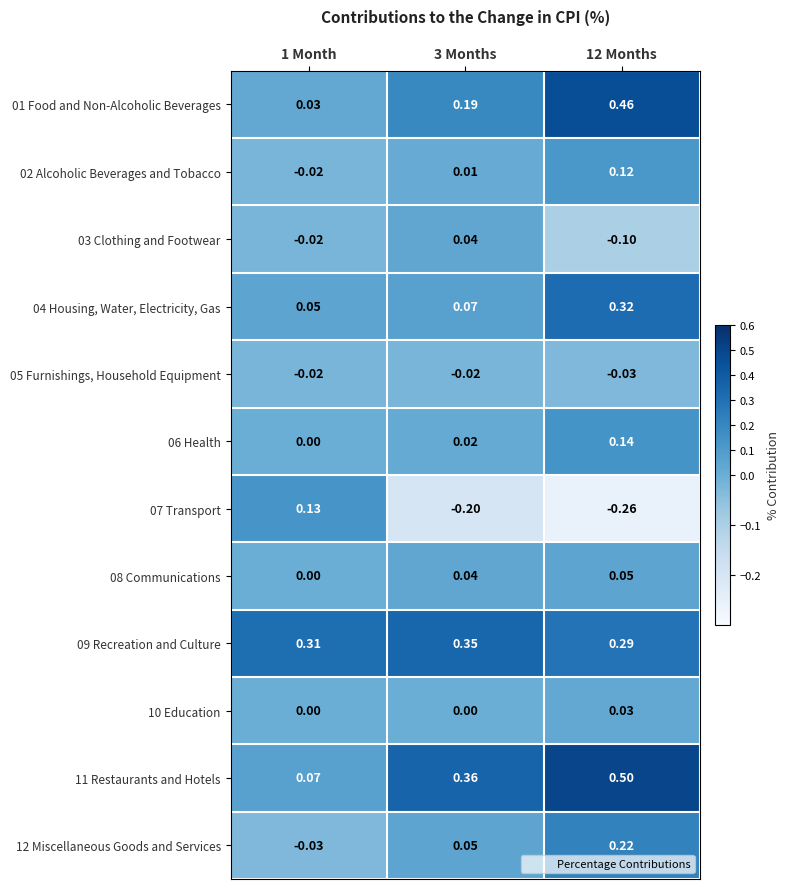

Is the value of 07 Transport at 12 Months greater than the value of 04 Housing, Water, Electricity, Gas at 1 Month?

No